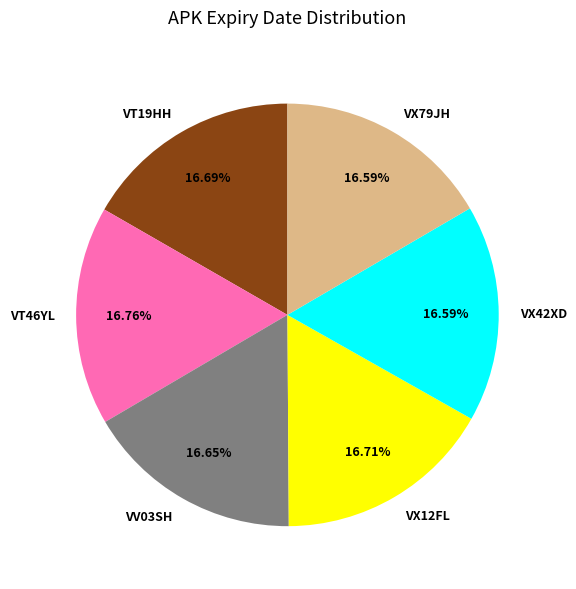

To the nearest percent, what is the average slice percentage?

17%